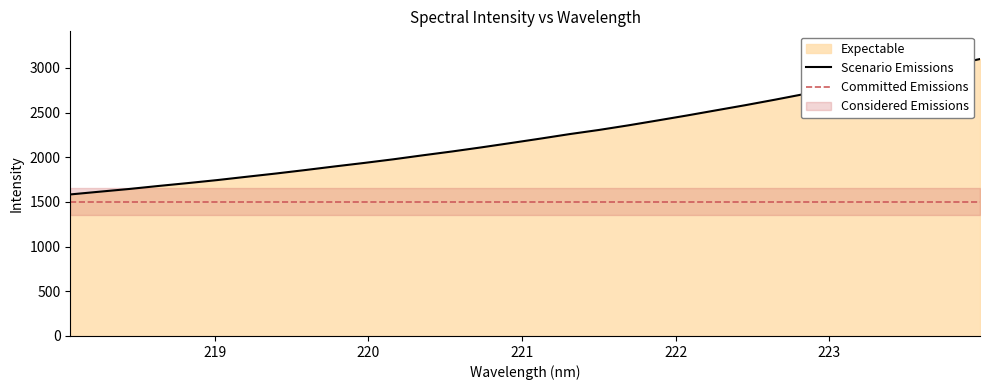

Reading left to right, what are all the values shown in this chart?

218.0596=1584.2	218.2508=1614.8	218.442=1645.1	218.6332=1678.8	218.8244=1711.1	219.0156=1744.8	219.2067=1781.8	219.3979=1818.3	219.589=1857.1	219.7801=1897.5	219.9712=1936.5	220.1623=1977.5	220.3533=2022.0	220.5444=2065.1	220.7354=2111.1	220.9264=2159.3	221.1174=2208.5	221.3083=2259.2	221.4993=2305.6	221.6902=2357.0	221.8812=2411.9	222.0721=2467.5	222.263=2525.6	222.4538=2583.5	222.6447=2644.2	222.8355=2707.4	223.0264=2768.6	223.2172=2829.9	223.408=2898.0	223.5987=2962.7	223.7895=3029.1	223.9802=3099.7